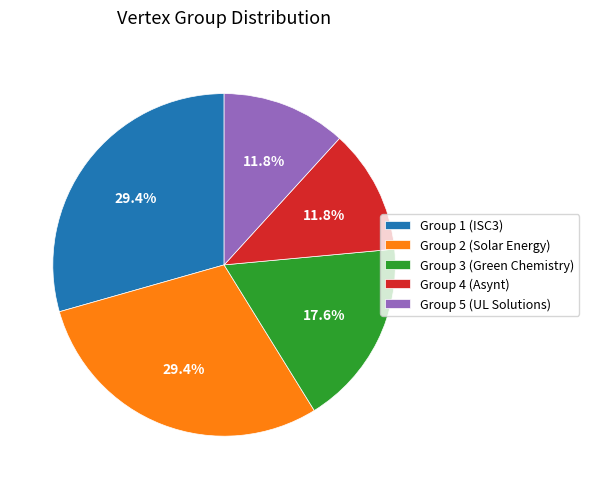

Approximately how many times larger is the value at Group 1 (ISC3) compared to Group 2 (Solar Energy)?

1.0